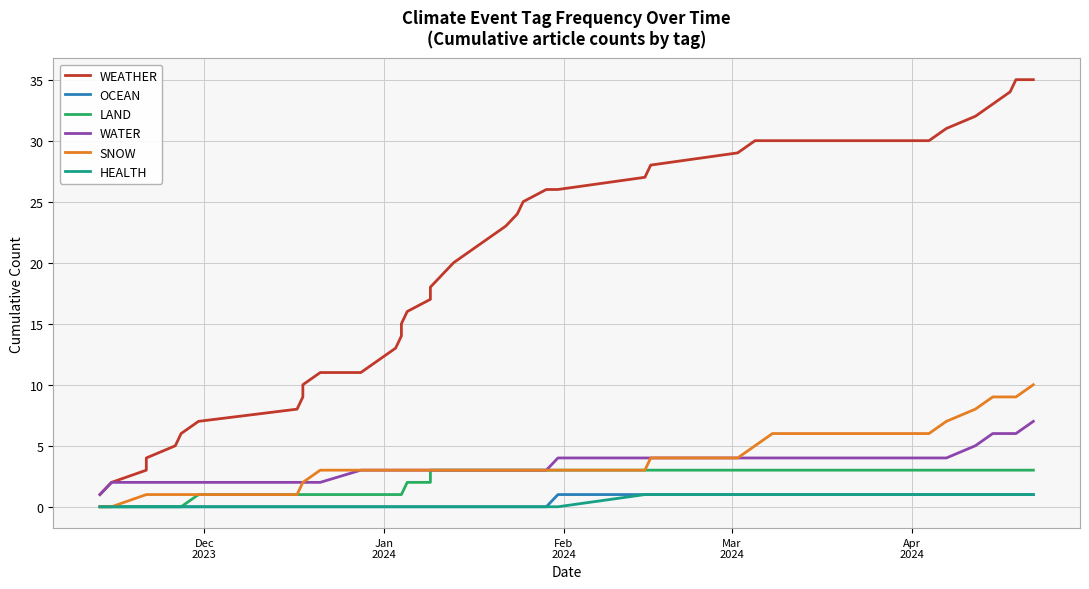

At how many categories does at least one series exceed 16?

23